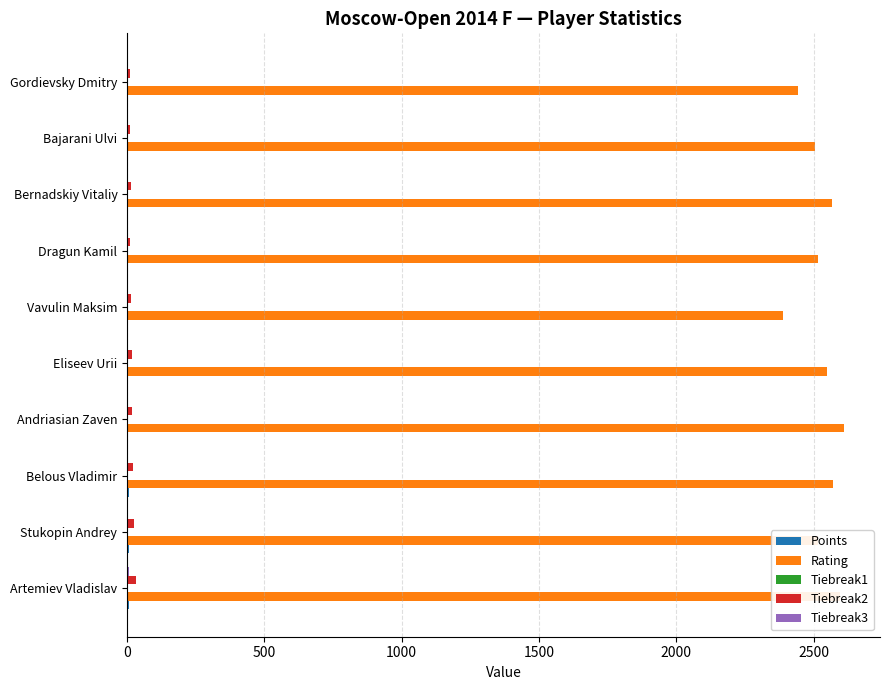

The Rating series shows 810.3 at Artemiev Vladislav. True or false?

False